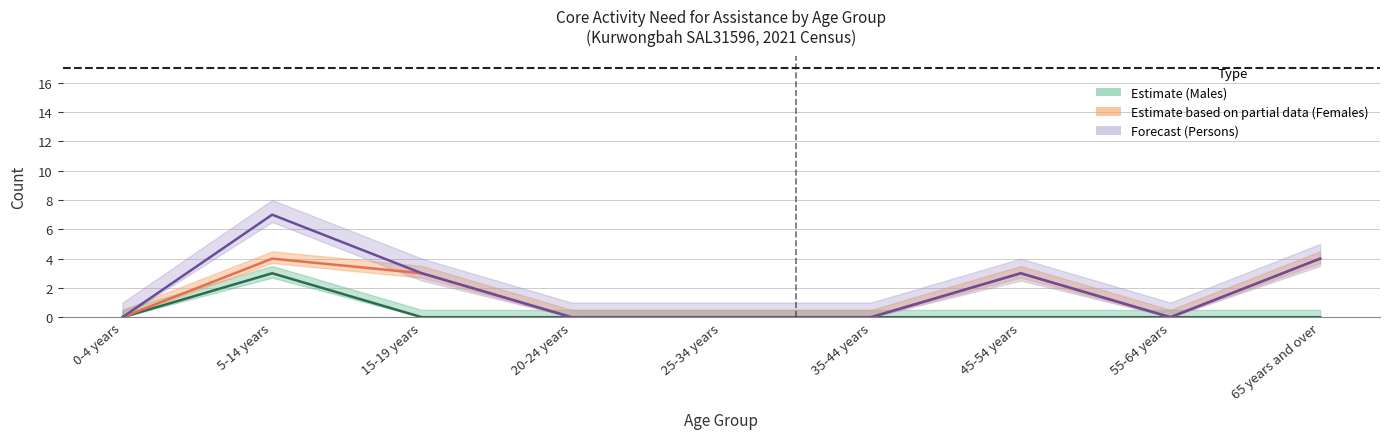

What is the sum of all Males - Does not have need values?

3